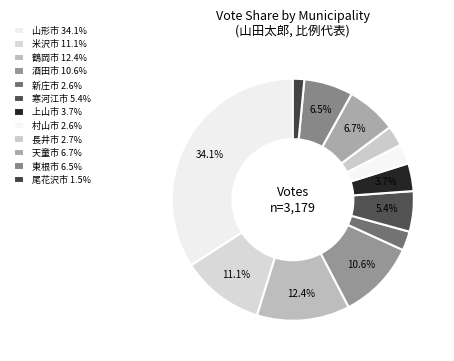

How many slices are in this pie chart?

12